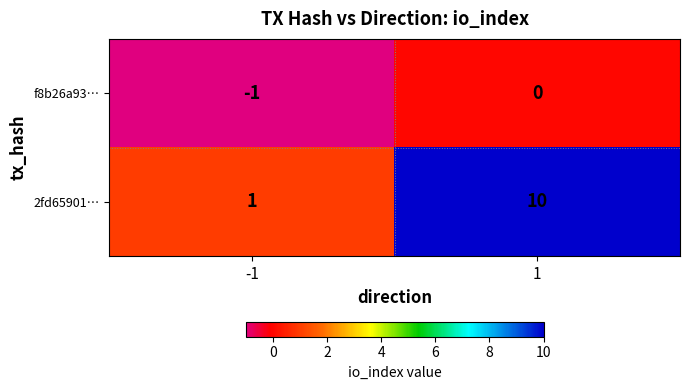

How many data points does each series have?

2